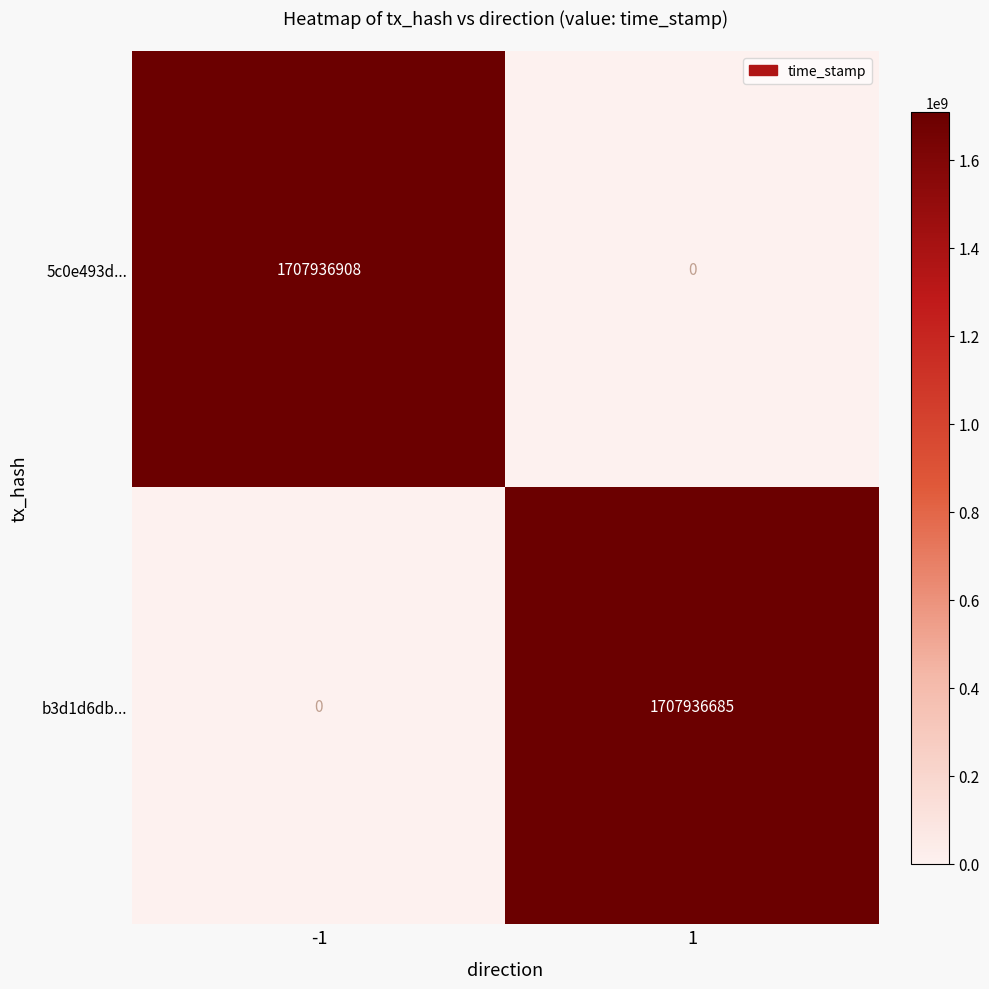

What is the difference between the b3d1d6db... values at 1 and -1?

1707936685